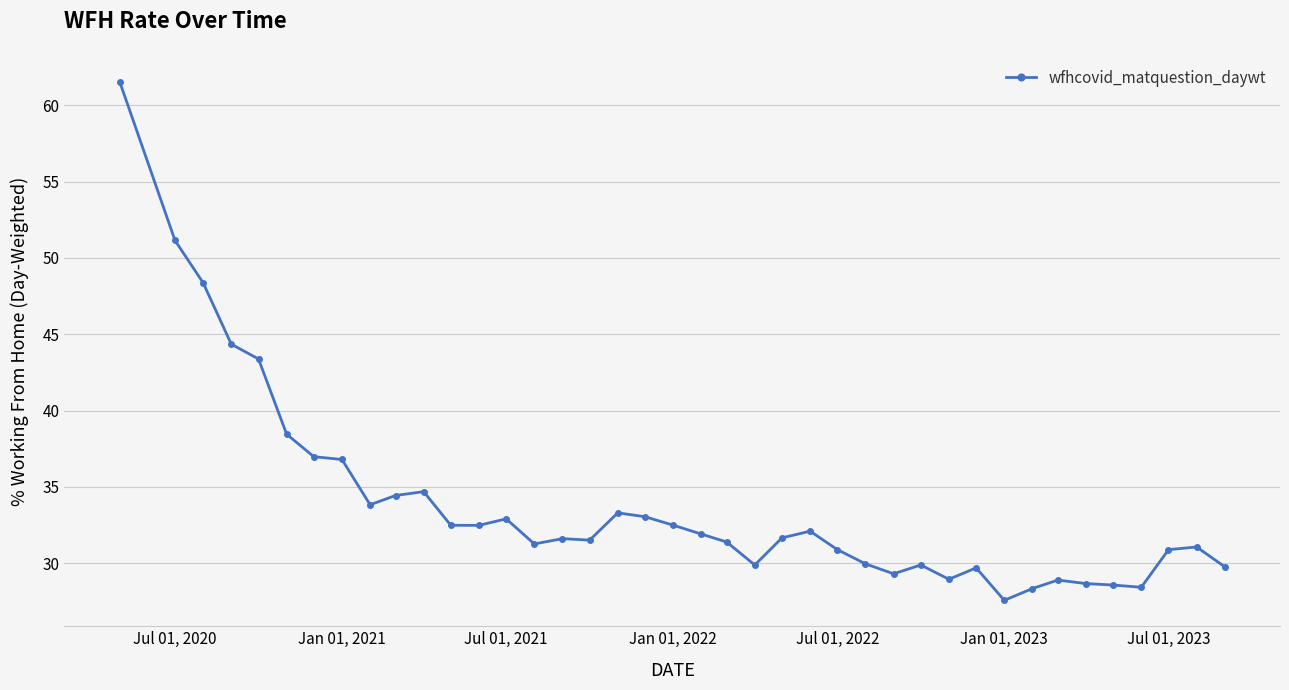

What is the value of the 36th point from the left?

28.6